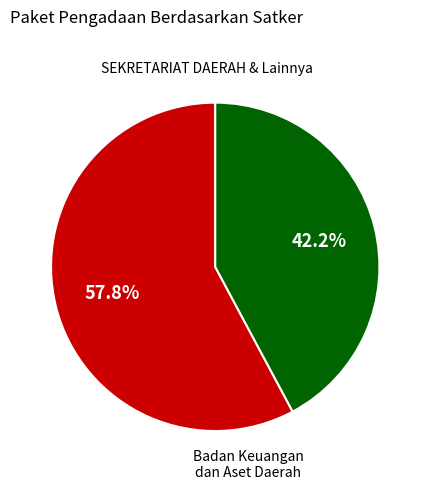

Does any single category account for the majority?

Yes